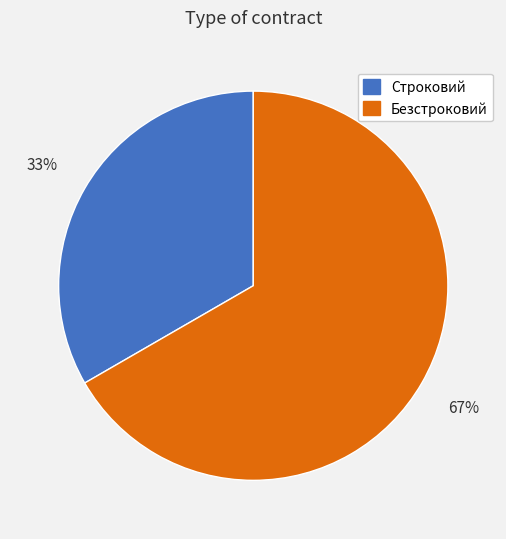

Which slice is the smallest?

Строковий